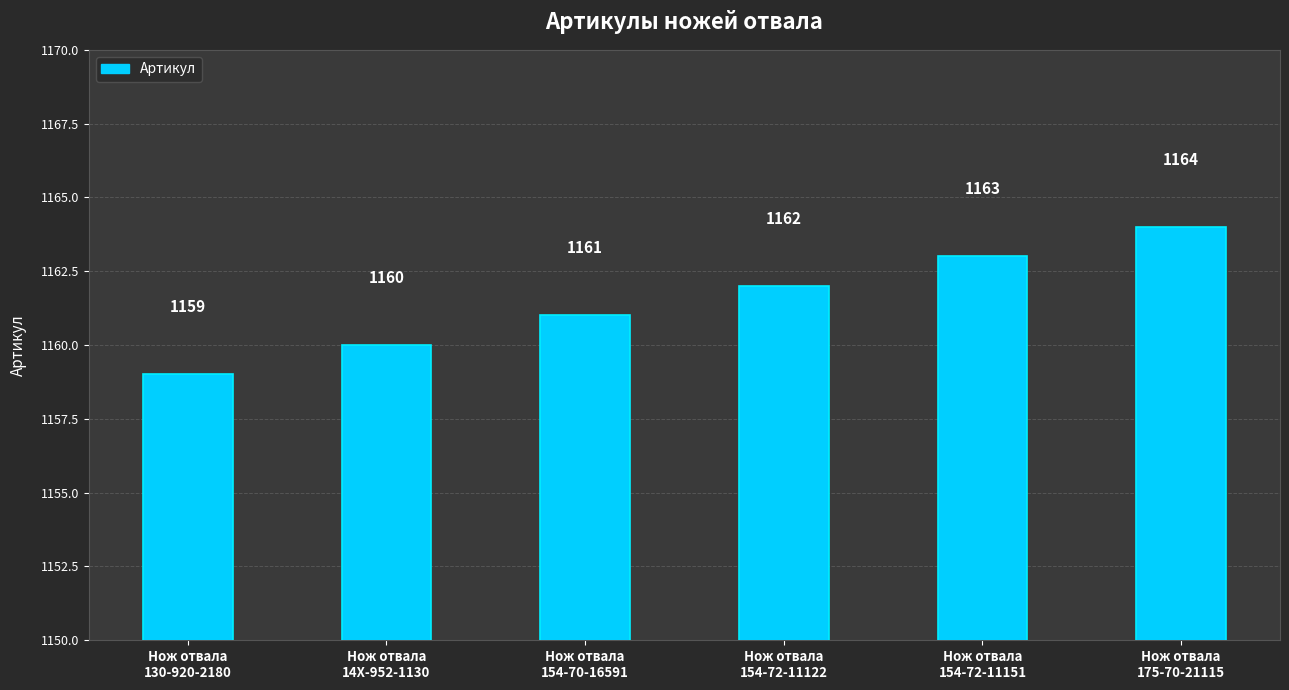

List the labels in order of value, largest first.

Нож отвала
175-70-21115, Нож отвала
154-72-11151, Нож отвала
154-72-11122, Нож отвала
154-70-16591, Нож отвала
14X-952-1130, Нож отвала
130-920-2180